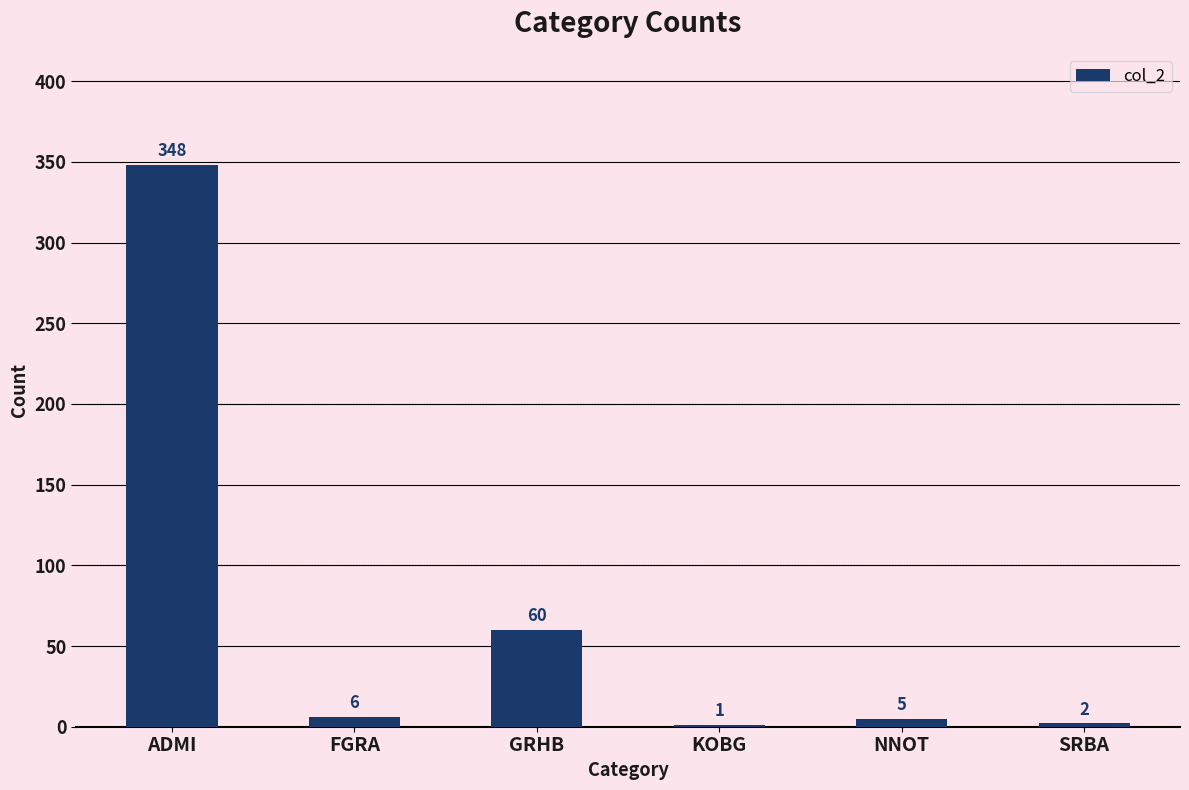

At which category does the chart reach its peak across all series?

ADMI